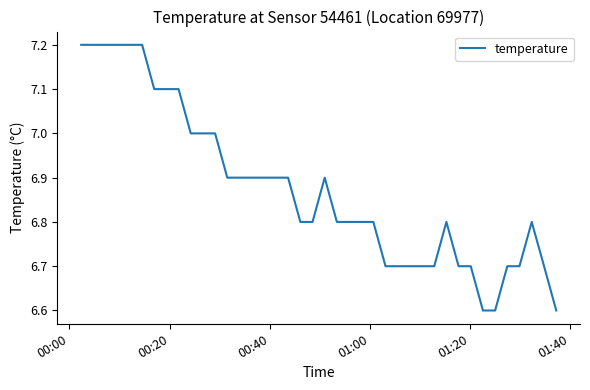

What is the difference between the maximum and minimum values?

0.6